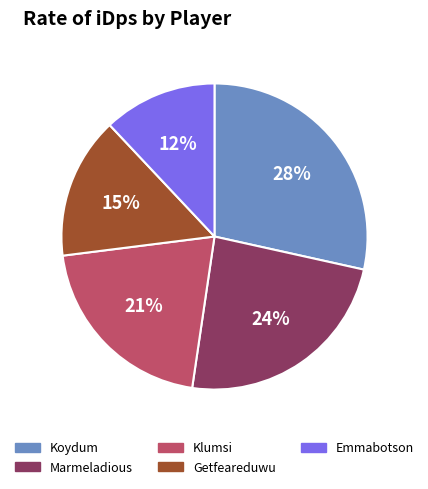

Count the number of slices in the pie.

5